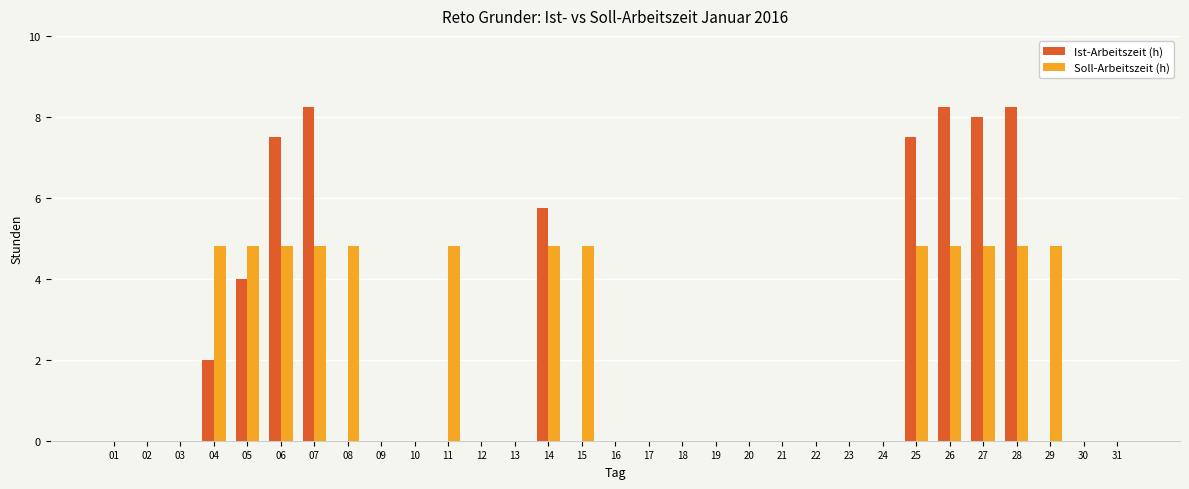

What is the sum of the Soll-Arbeitszeit (h) values at 14 and 16?

4.8